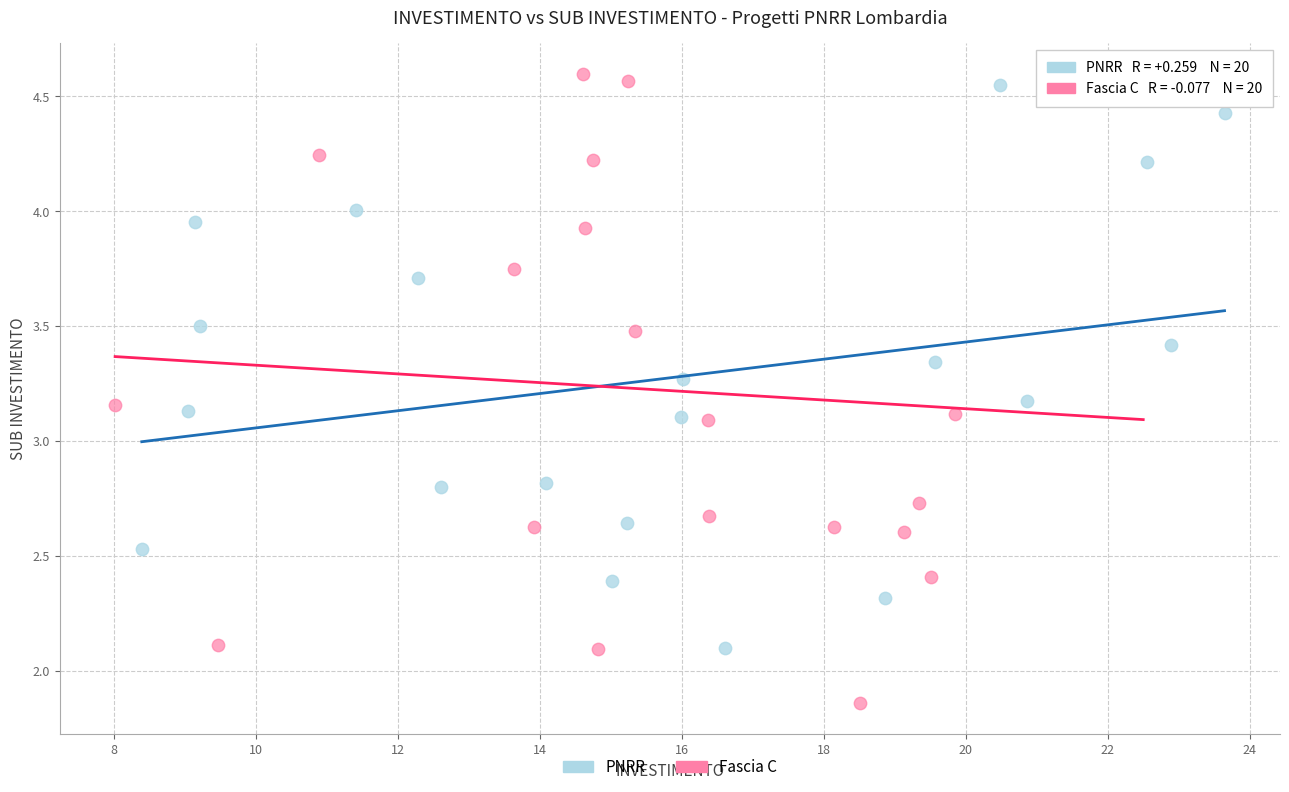

Which series has the widest spread of Y values?

Fascia C